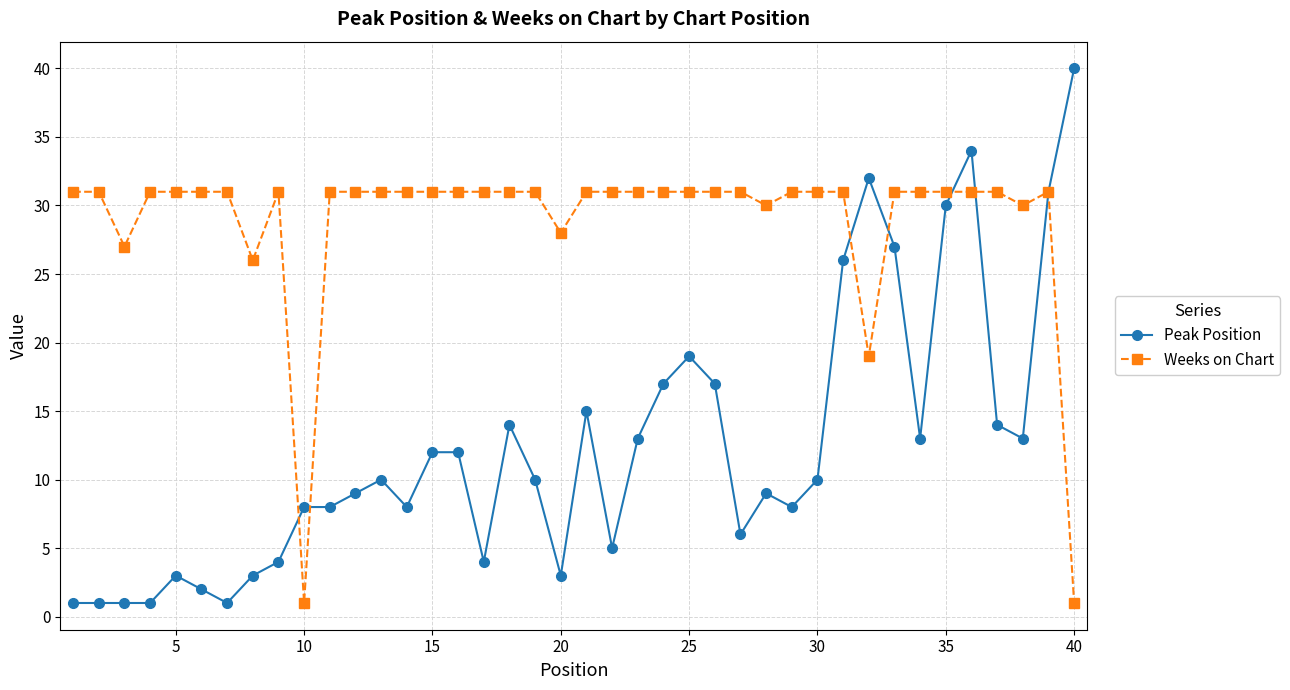

How many series are shown in this chart?

2